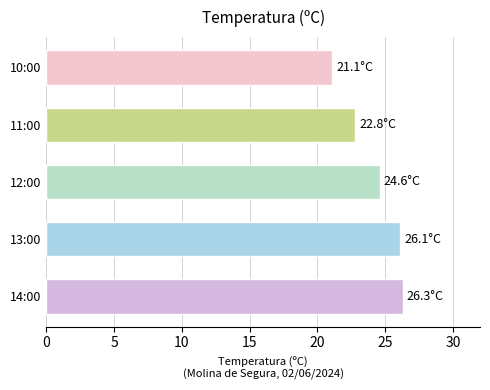

Does the chart contain any negative values?

No